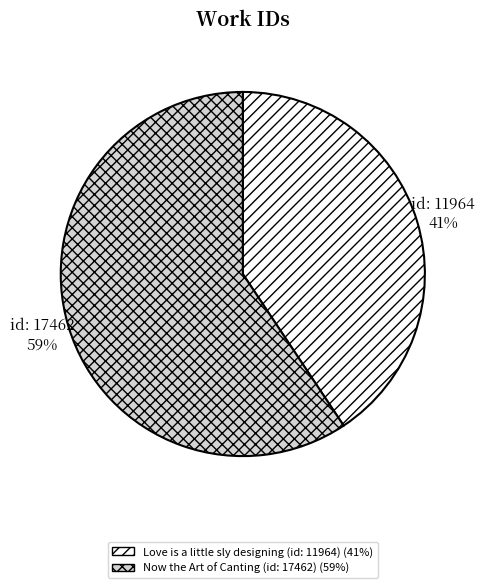

Is it true that Love is a little sly designing (id: 11964) is 51% of the pie?

False